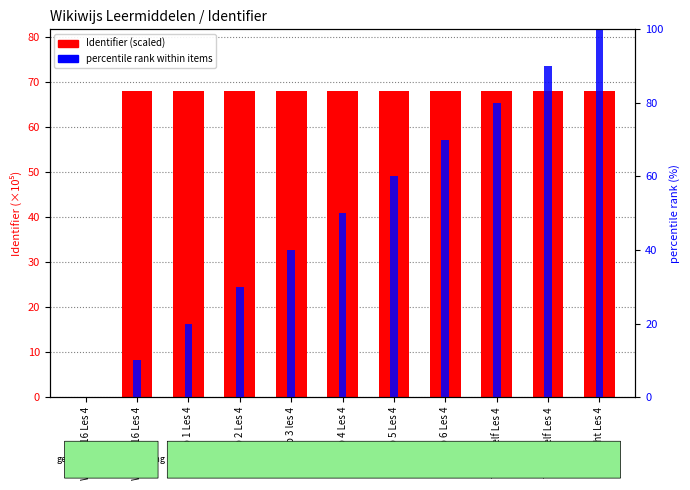

Count the number of categories in the chart.

11